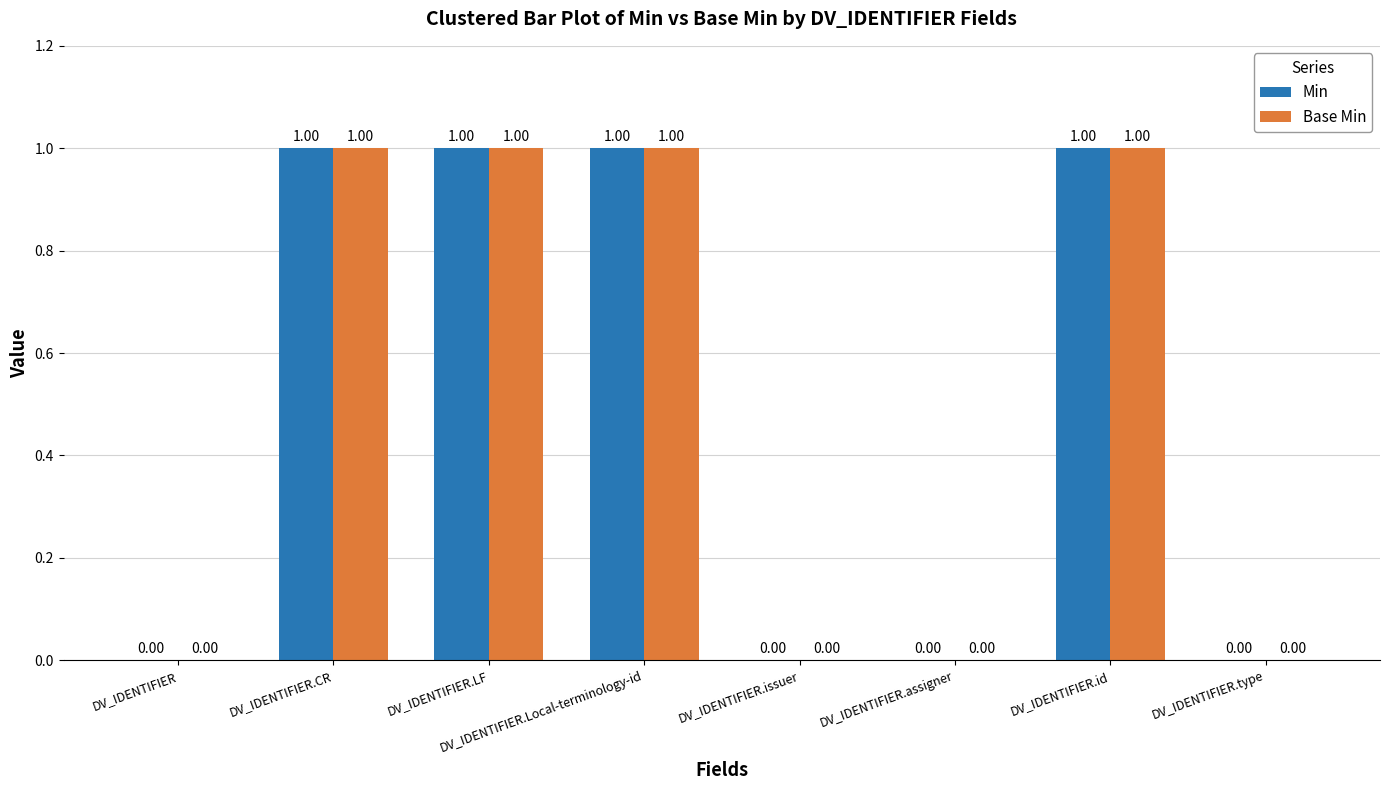

What is the sum of all Min values?

4